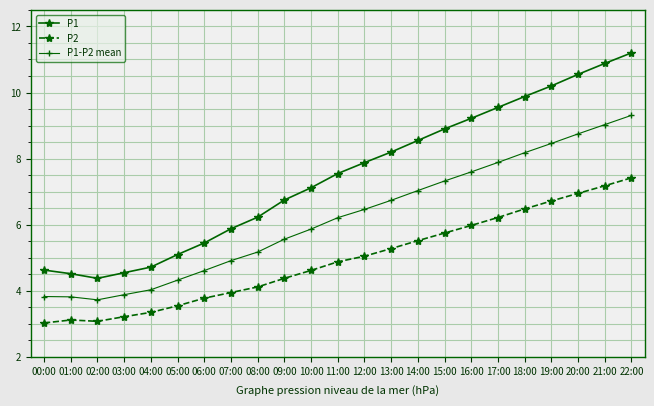

True or false: P1 and P1-P2 mean intersect in this chart.

False